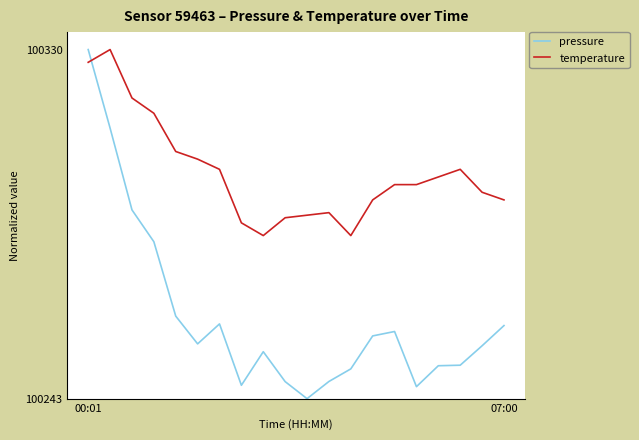

Does the chart display data point markers on the line(s)?

No